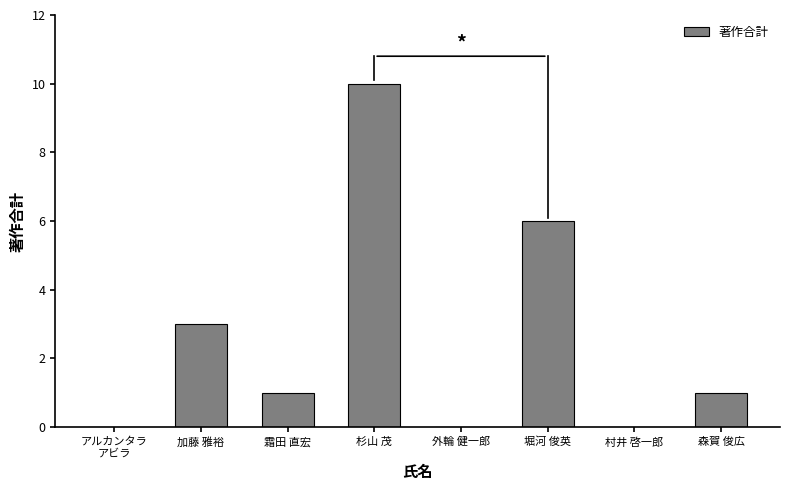

Reading left to right, transcribe all the data shown in this chart.

アルカンタラ
アビラ=0	加藤 雅裕=3	霜田 直宏=1	杉山 茂=10	外輪 健一郎=0	堀河 俊英=6	村井 啓一郎=0	森賀 俊広=1